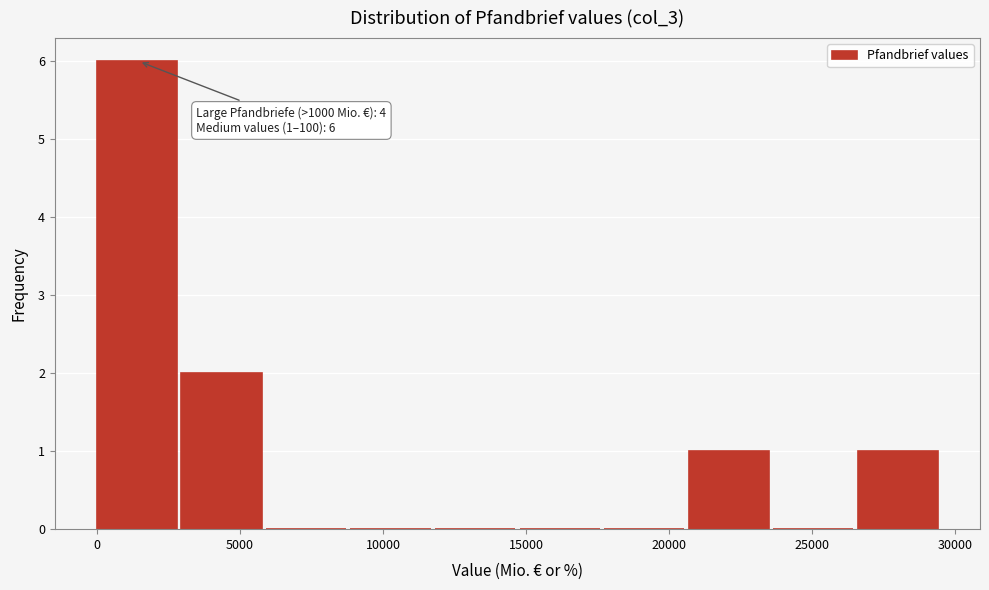

Which range on the x-axis has the tallest bar?

0 to 3000